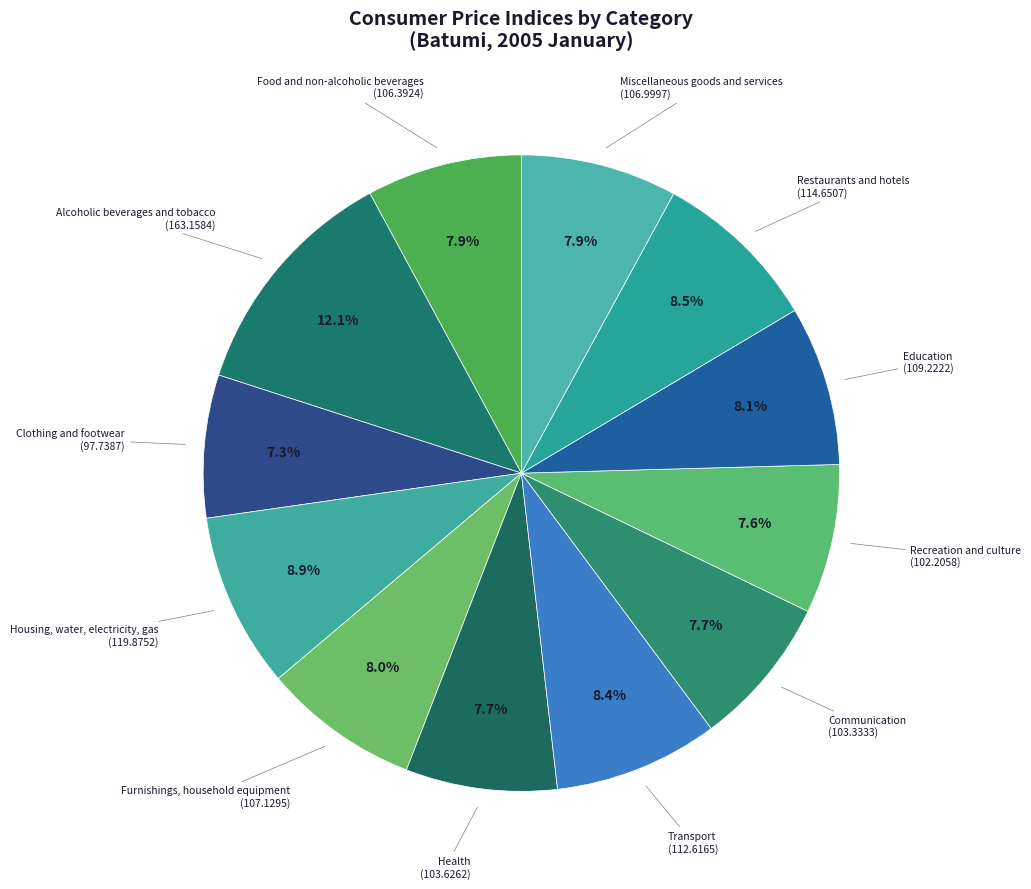

How many slices are in this pie chart?

12